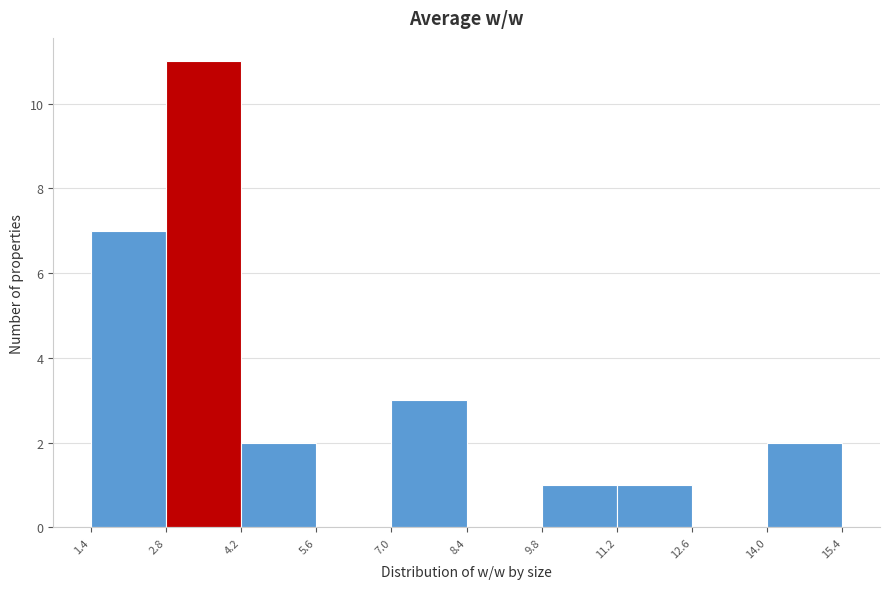

Reading left to right, list every bar in this chart as the range it spans on the x-axis followed by its height. The values are not printed on the chart, so give them approximately, as read against the axis.

1.4 to 2.8: 7
2.8 to 4.2: 11
4.2 to 5.6: 2
5.6 to 7.0: 0
7.0 to 8.4: 3
8.4 to 9.8: 0
9.8 to 11.2: 1
11.2 to 12.6: 1
12.6 to 14.0: 0
14.0 to 15.4: 2